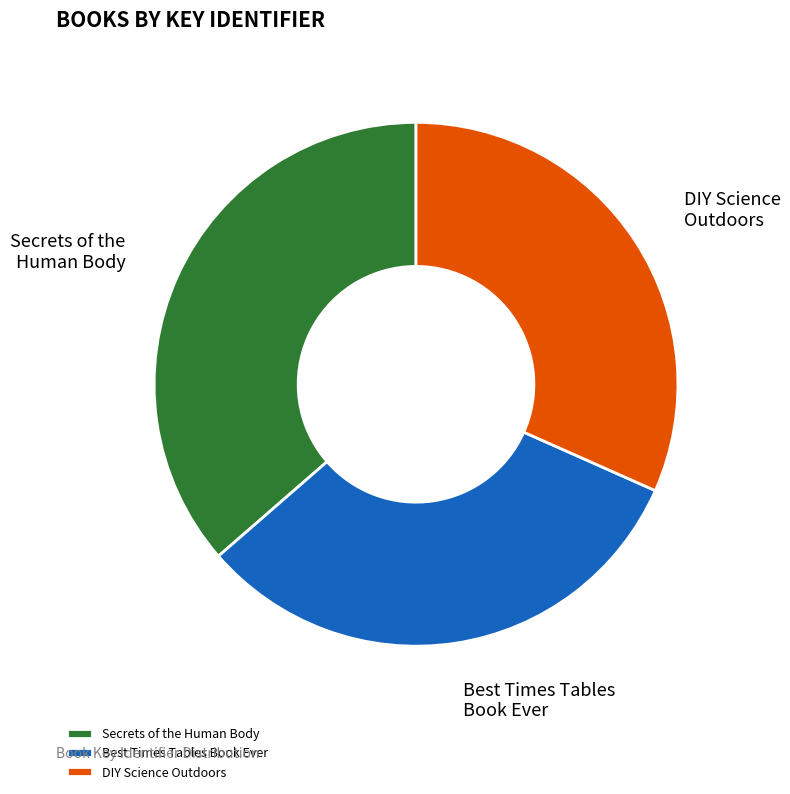

Which slice is the largest?

Secrets of the Human Body